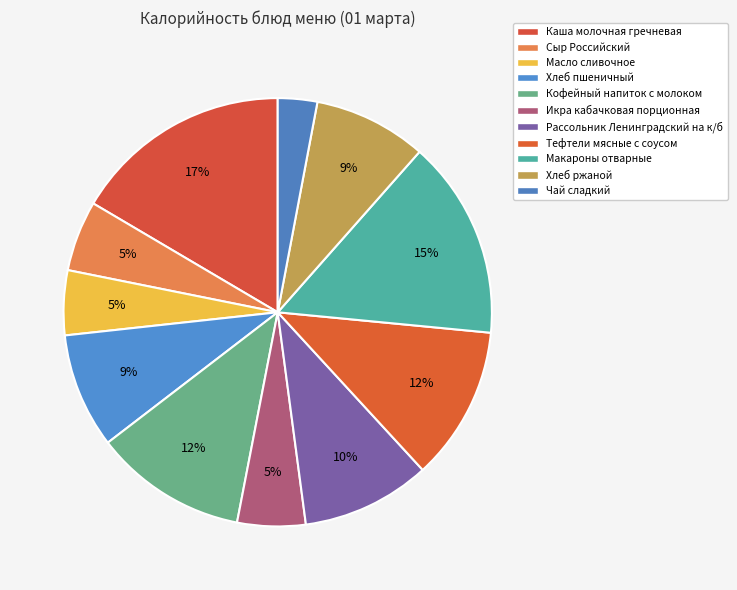

Rank the categories by value from highest to lowest.

Каша молочная гречневая, Макароны отварные, Тефтели мясные с соусом, Кофейный напиток с молоком, Рассольник Ленинградский на к/б, Хлеб пшеничный, Хлеб ржаной, Сыр Российский, Икра кабачковая порционная, Масло сливочное, Чай сладкий